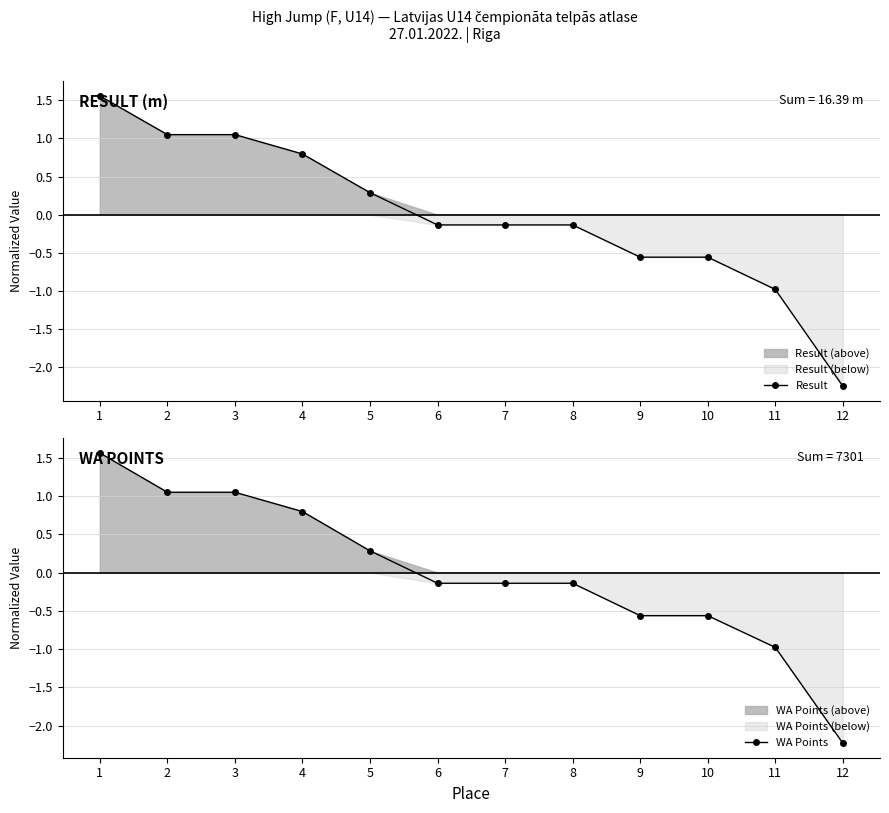

How many positive values does the WA Points series have?

5